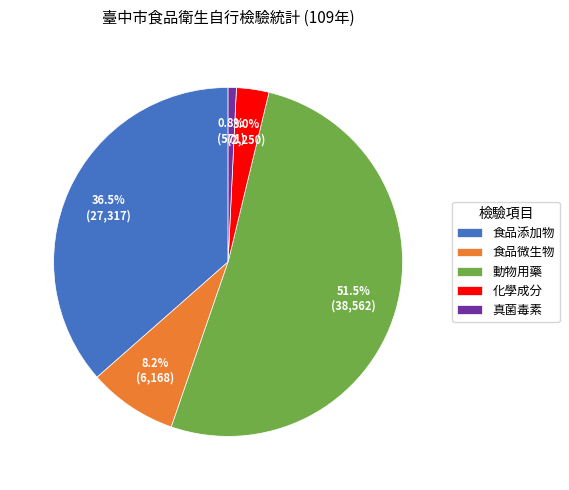

Does 化學成分 account for over 50% of the chart?

No